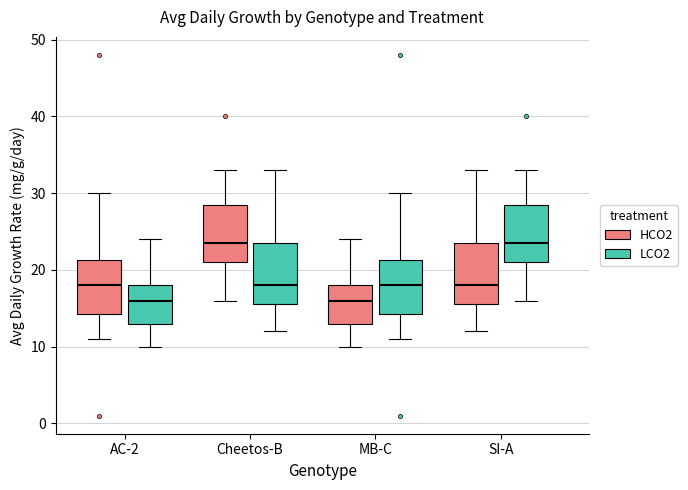

Reading left to right, transcribe this box plot: for each box, give where its median line is, the range the box spans, and where its two whiskers end, as read against the y-axis. The values are not printed on the chart, so give them approximately, as read against the axis.

AC-2 (HCO2): median 18, box 14 to 21, whiskers 11 to 30
AC-2 (LCO2): median 16, box 13 to 18, whiskers 10 to 24
Cheetos-B (HCO2): median 24, box 21 to 29, whiskers 16 to 33
Cheetos-B (LCO2): median 18, box 16 to 24, whiskers 12 to 33
MB-C (HCO2): median 16, box 13 to 18, whiskers 10 to 24
MB-C (LCO2): median 18, box 14 to 21, whiskers 11 to 30
SI-A (HCO2): median 18, box 16 to 24, whiskers 12 to 33
SI-A (LCO2): median 24, box 21 to 29, whiskers 16 to 33